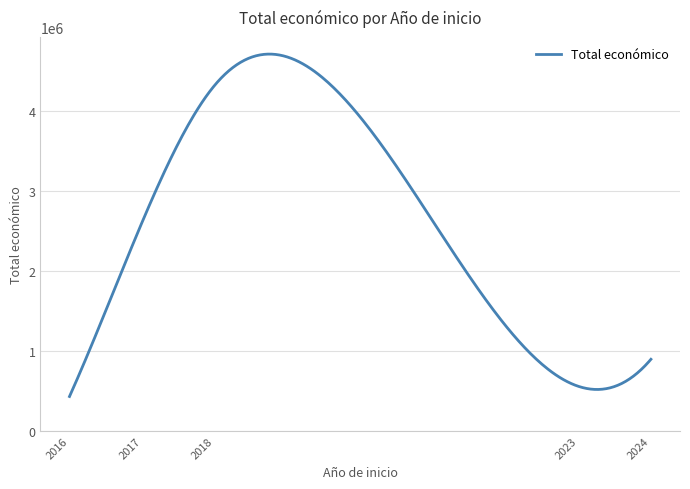

What is the difference between the maximum and minimum values?

4285723.5